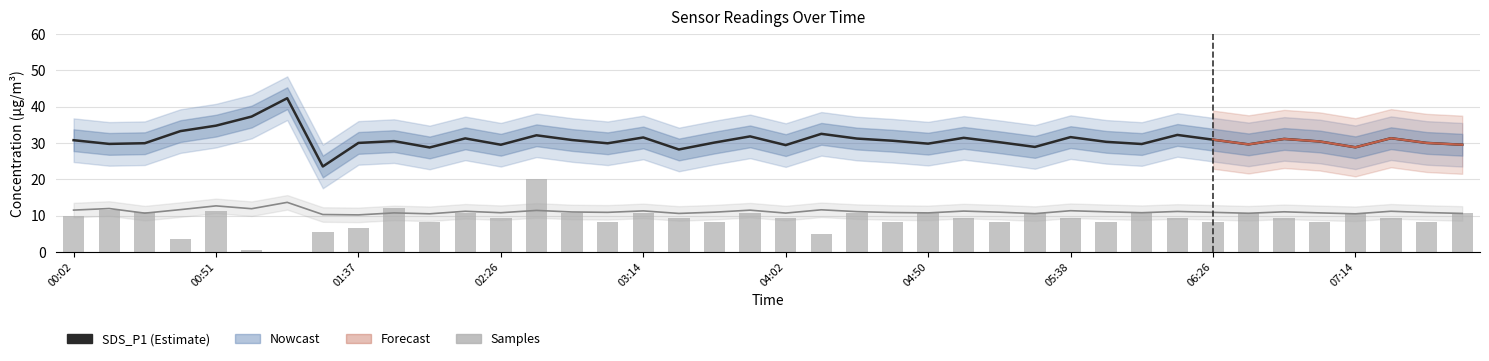

What value does the Samples (normalised) series have at 04:02?

0.5